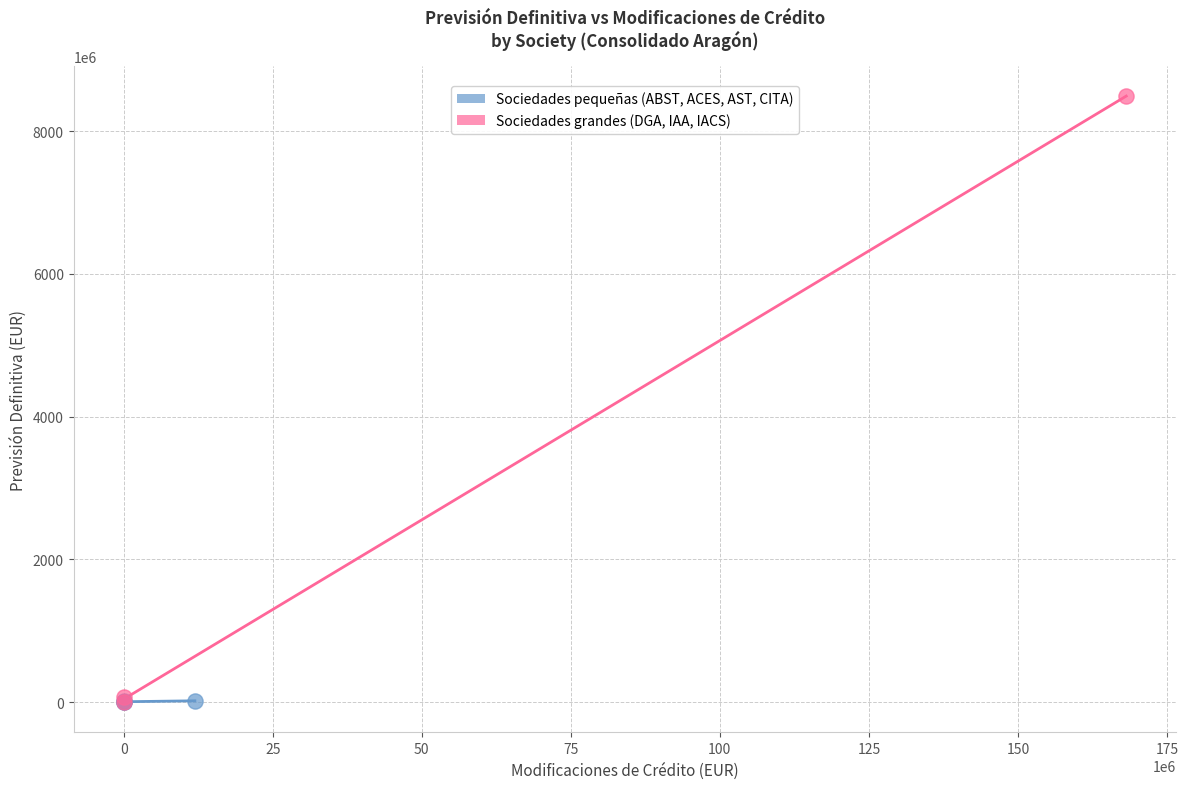

Which series contains the highest Y value?

Sociedades grandes (DGA, IAA, IACS)